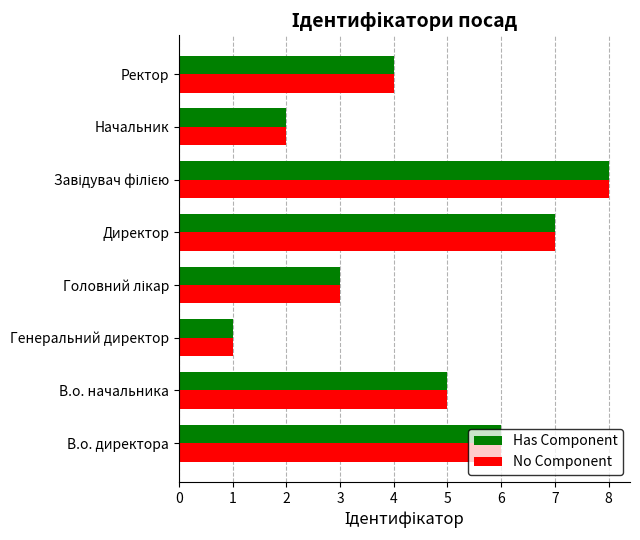

What are all the series names shown in the legend?

Has Component, No Component